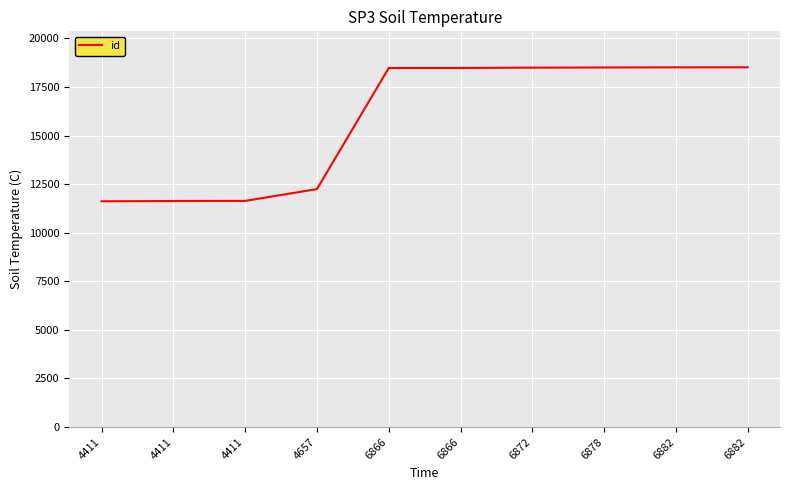

How many lines are shown in the chart?

1